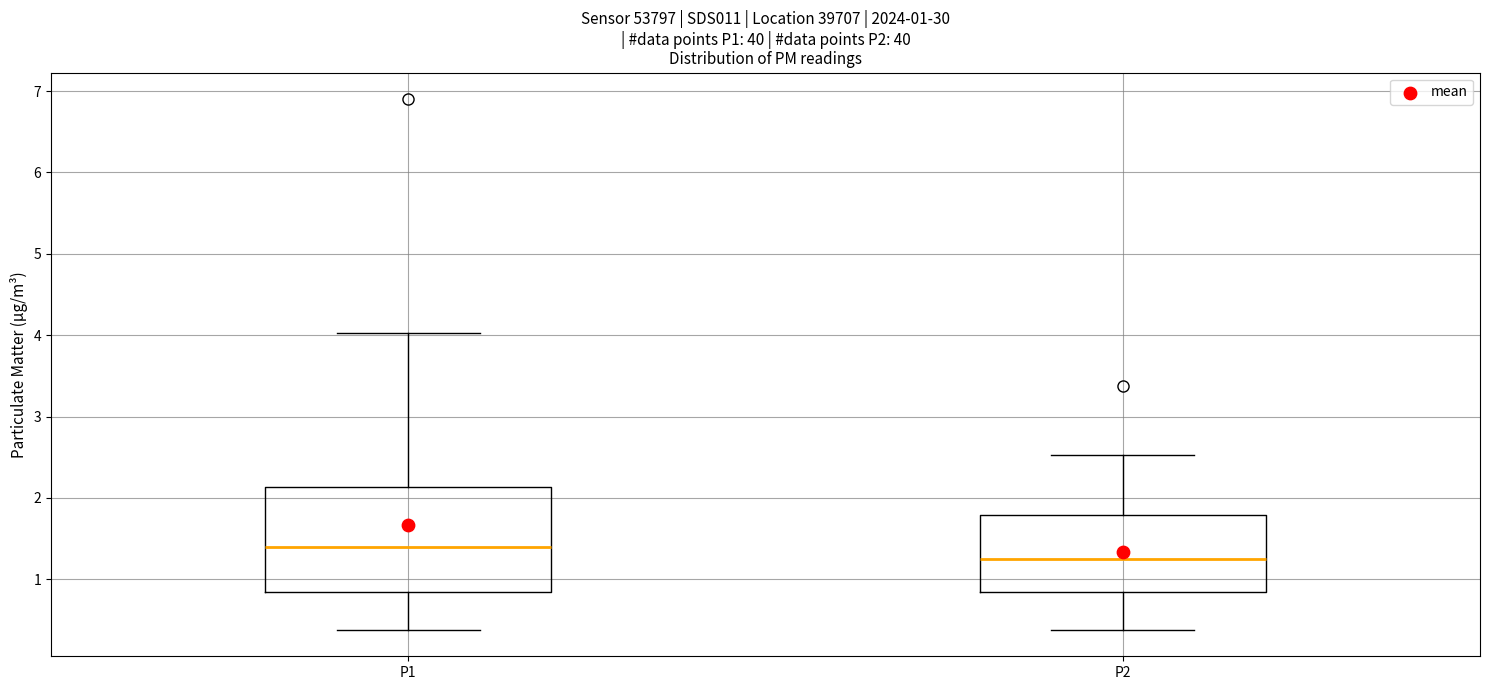

Which box has the highest median line?

P1